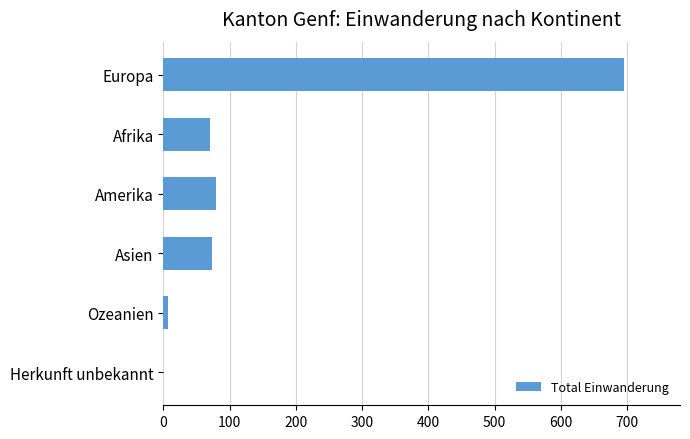

What is the greatest value displayed?

696